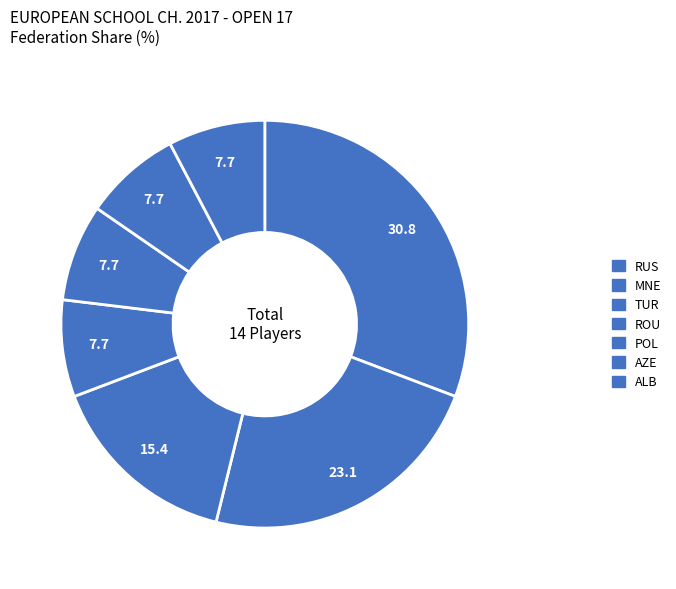

The ALB slice represents 8% of the pie. True or false?

True